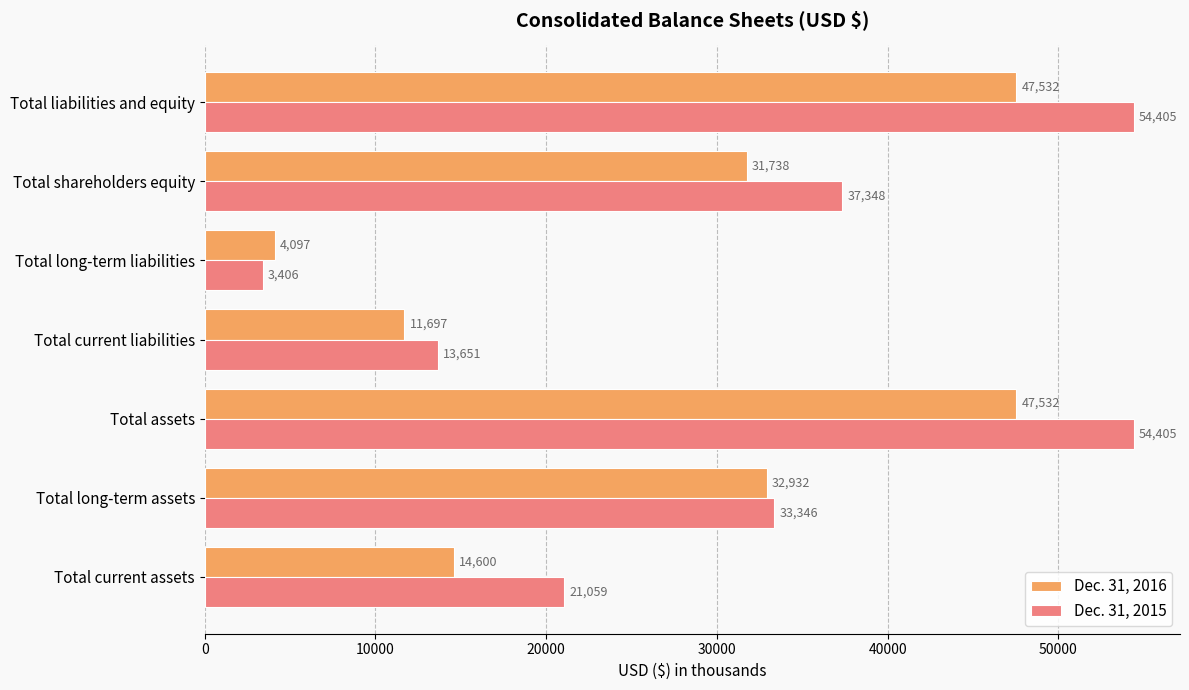

How many categories are shown in the chart?

7